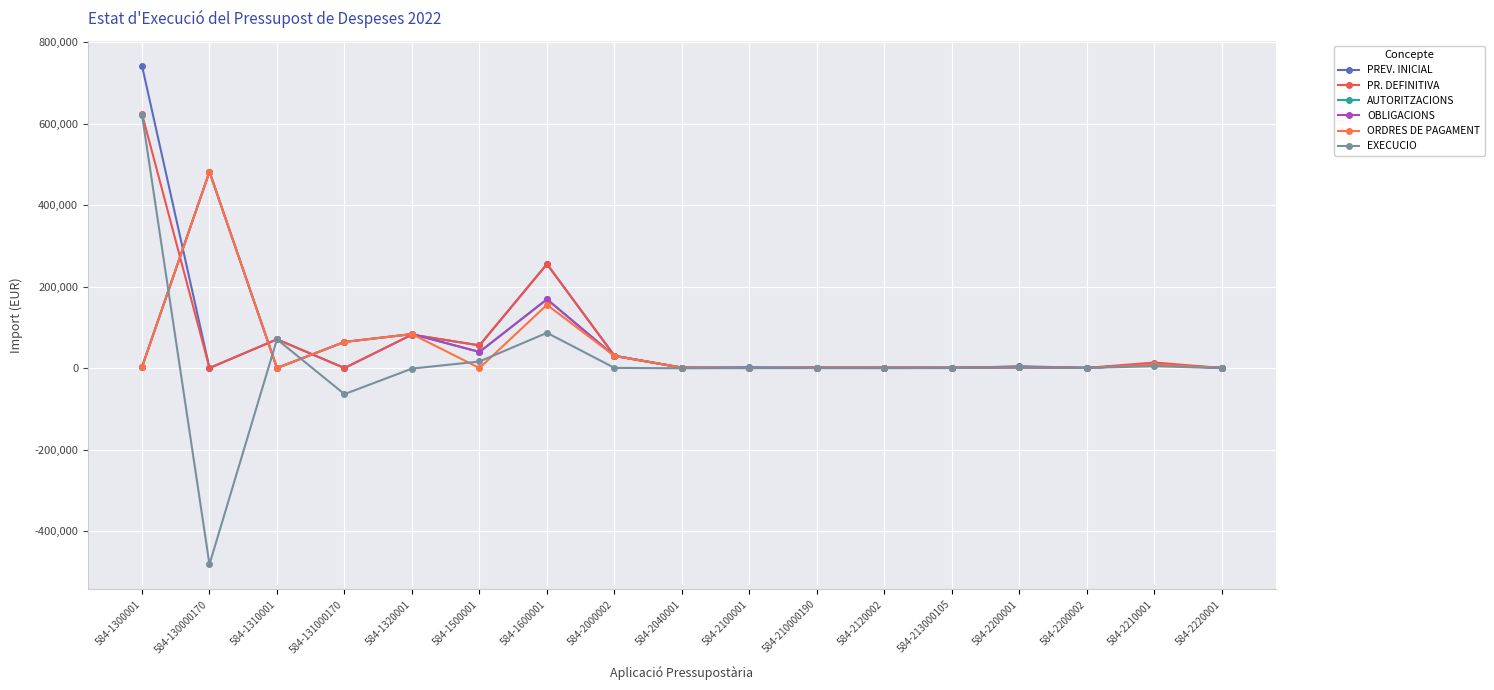

What value does the PREV. INICIAL series have at 584-1310001?

70505.0